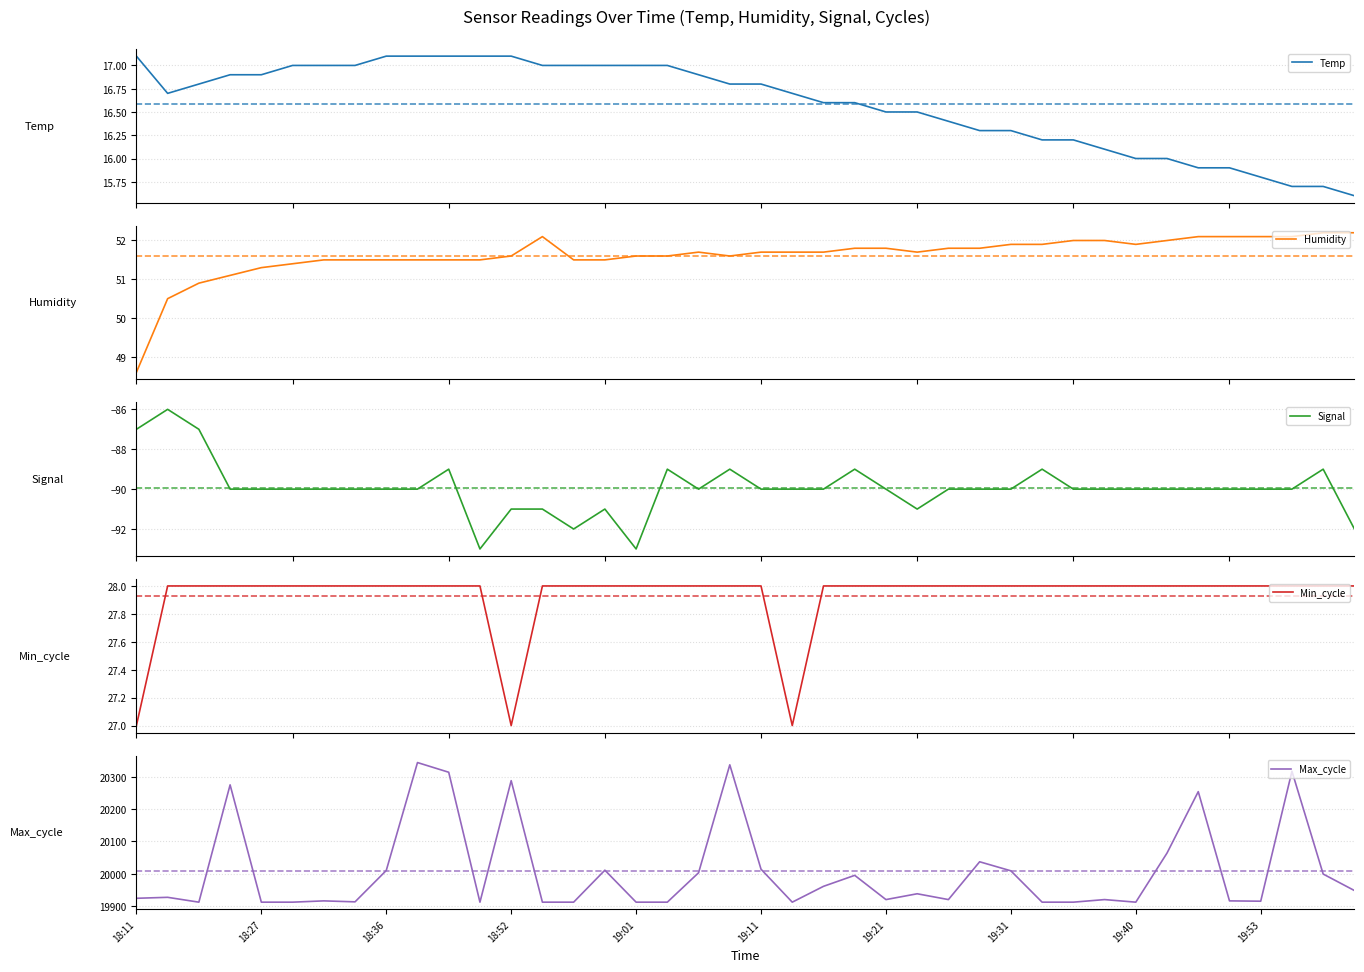

True or false: Max_cycle and Signal cross at least once.

False